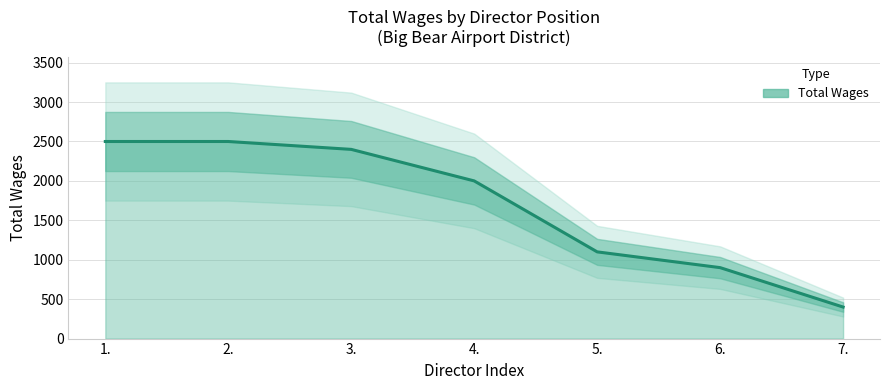

What is the value of the 5th point from the left?

1100